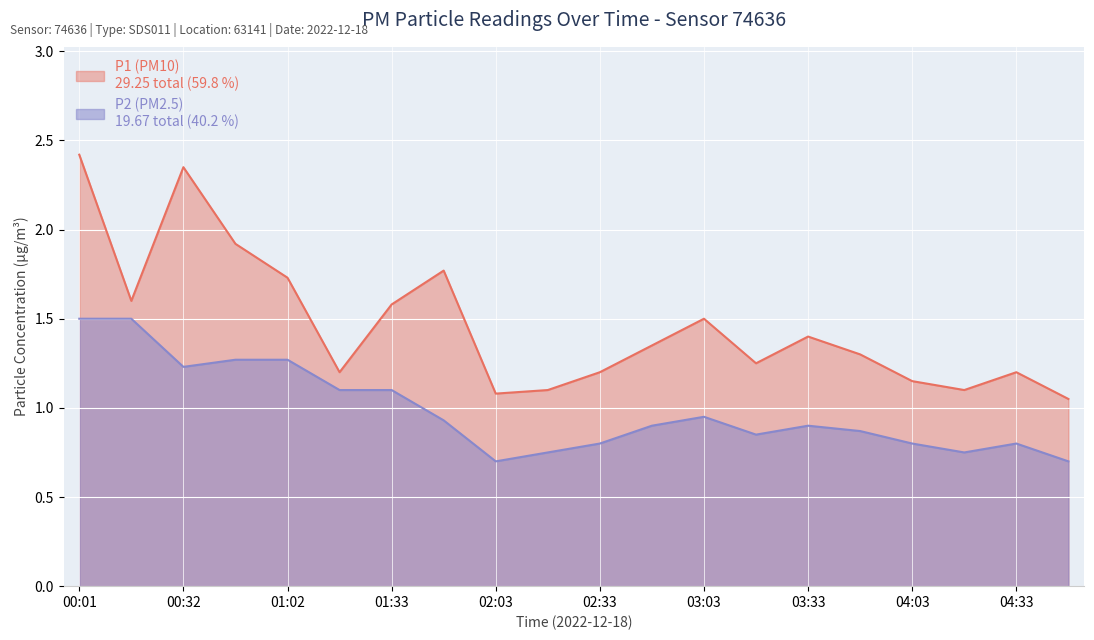

Is it true that P1 equals 2.6 at 03:03?

False